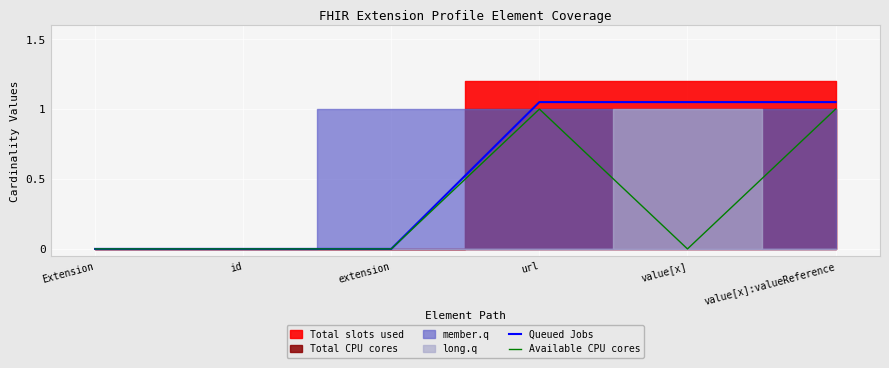

What is the difference between the second highest and second lowest values in the Available CPU cores series?

1.0